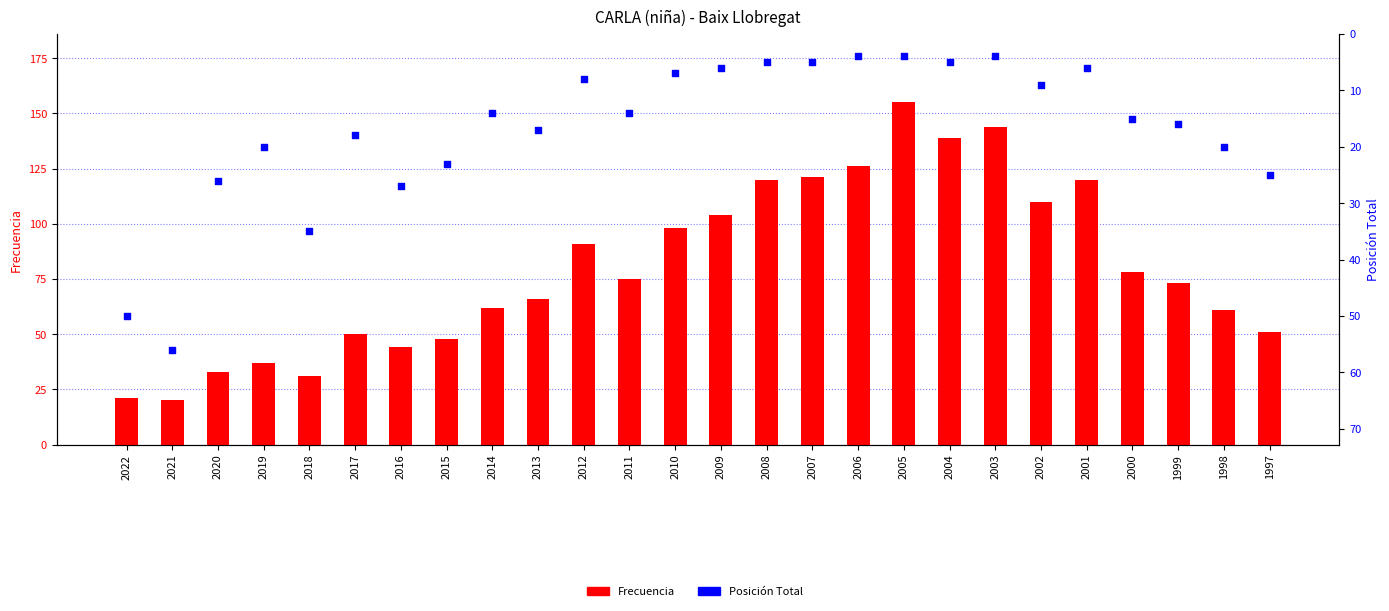

Which series contains the highest Y value?

Frecuencia